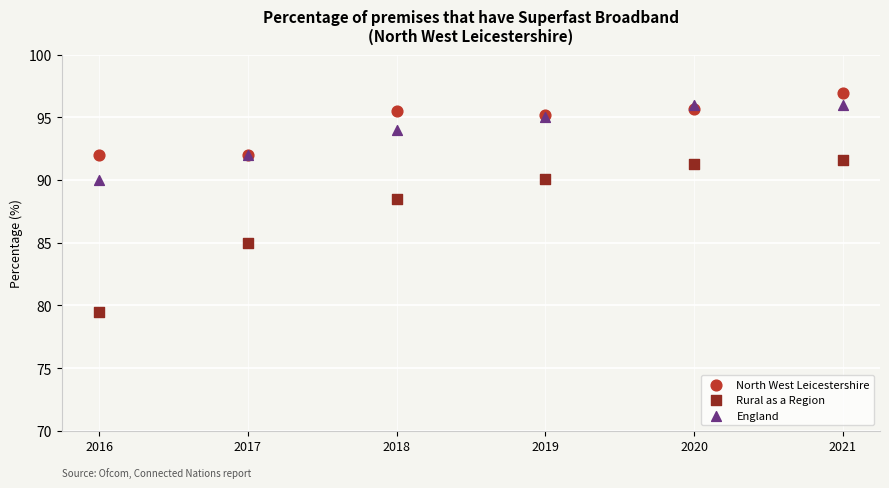

Which series reaches the maximum Y coordinate?

North West Leicestershire